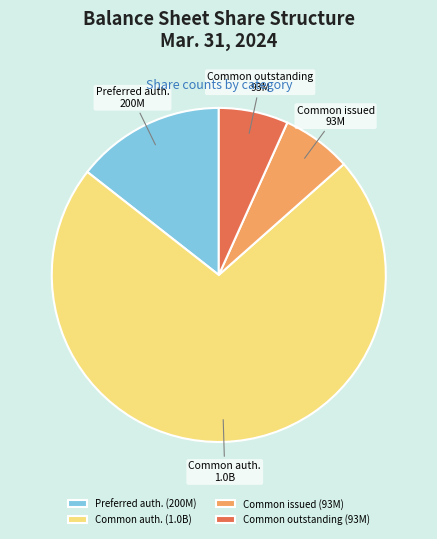

Does Common auth. account for over 50% of the chart?

Yes